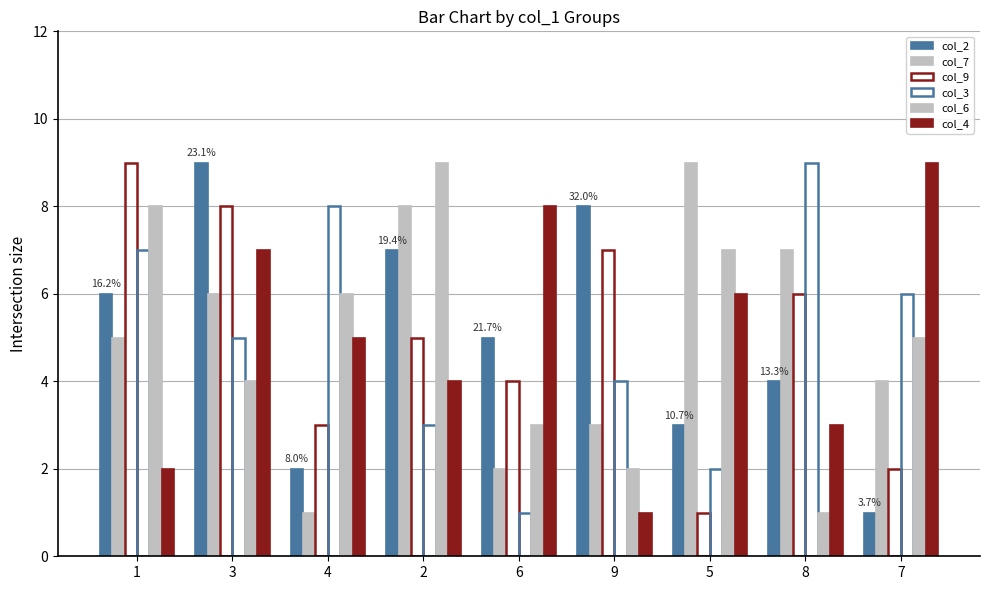

Count the number of data series in this chart.

6